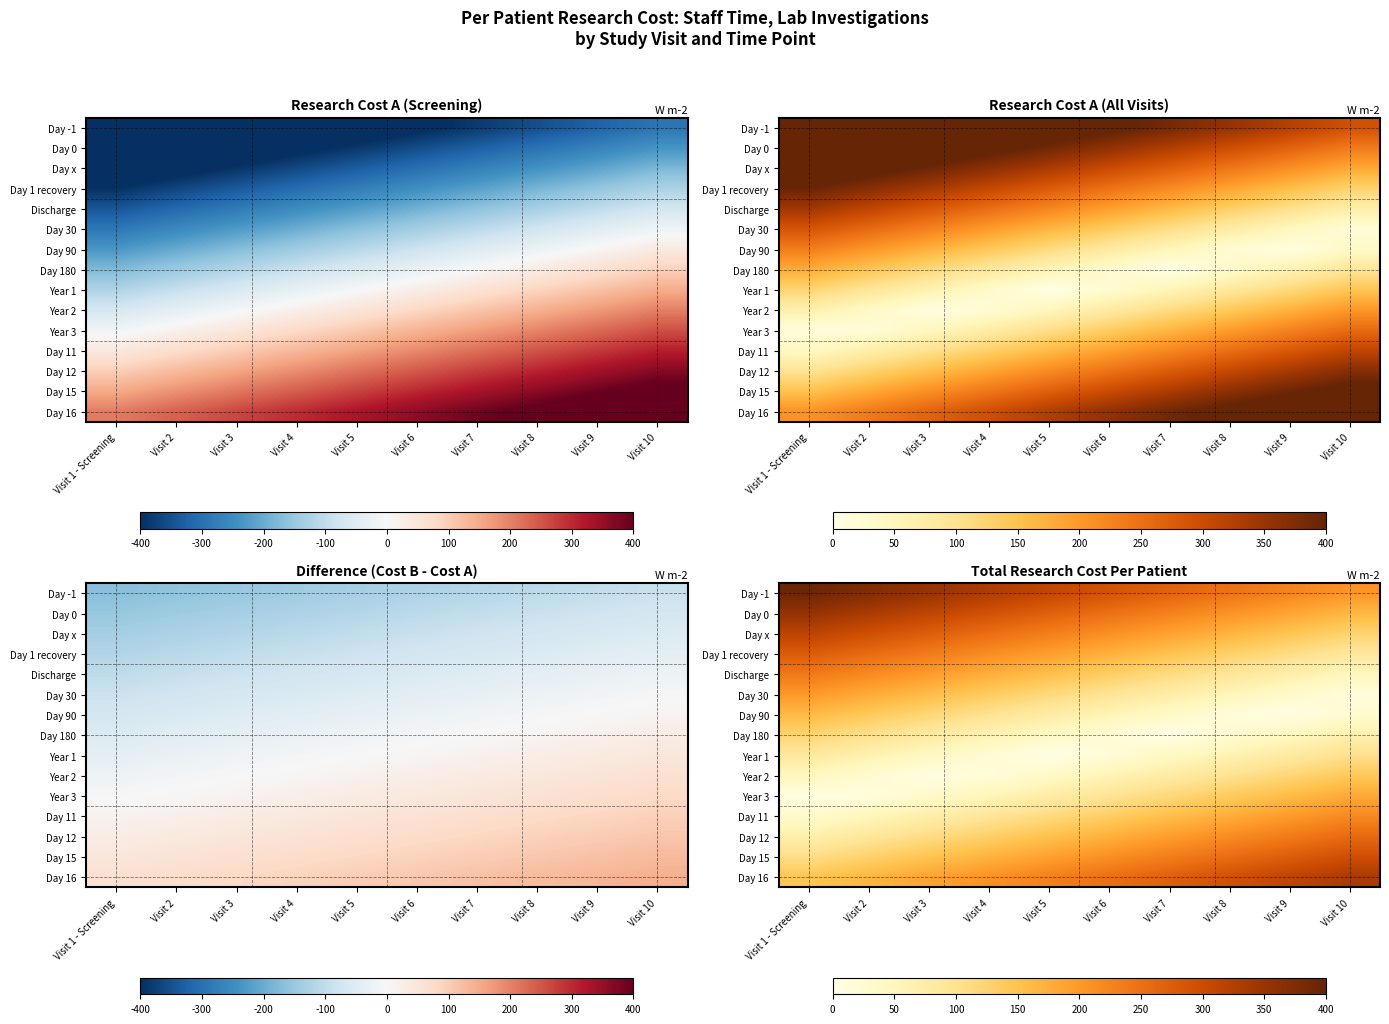

Is it true that Day 11 equals 89.6 at Visit 8?

False